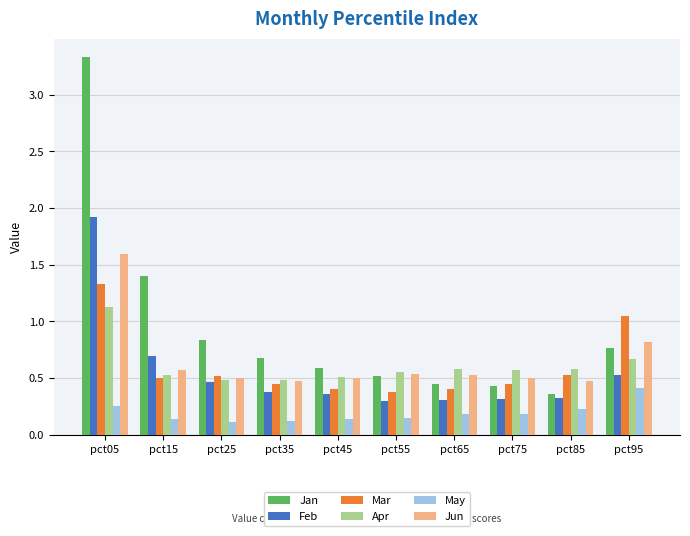

Does the chart contain any negative values?

No